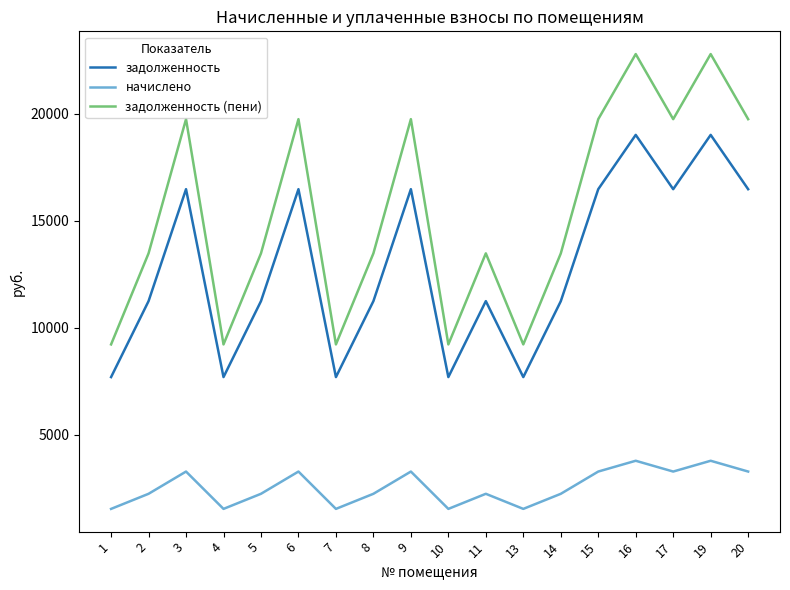

Does the chart have visible grid lines?

No